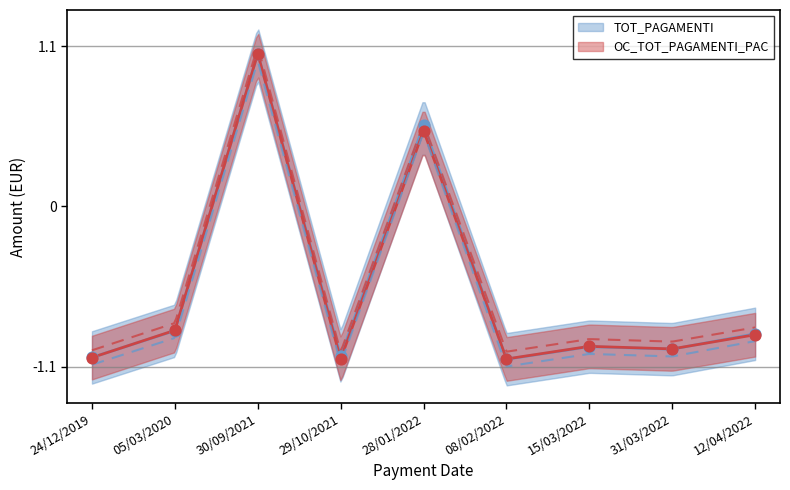

What are all the series names shown in the legend?

TOT_PAGAMENTI, OC_TOT_PAGAMENTI_PAC